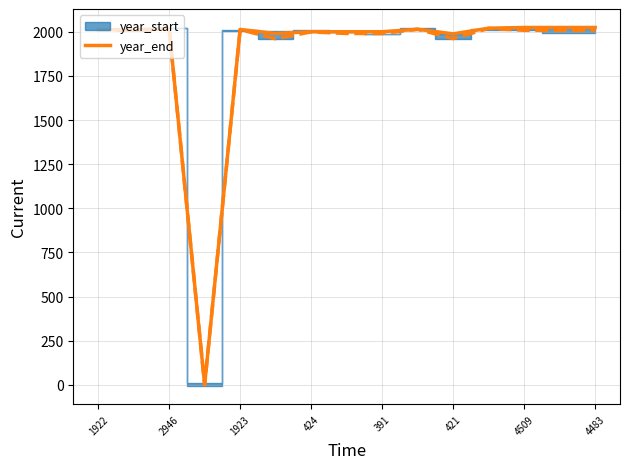

The year_end series shows 1250 at 1923. True or false?

False